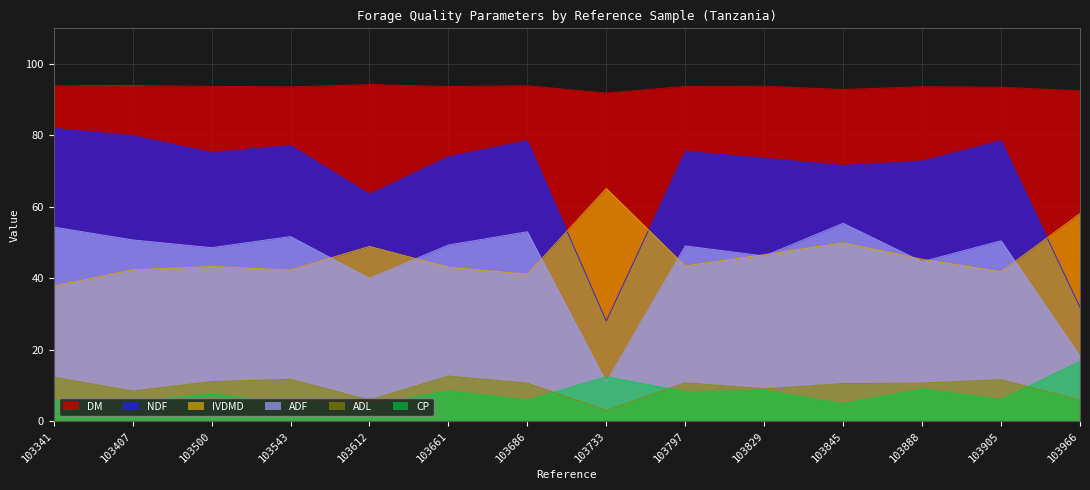

How many distinct data groups are displayed?

6